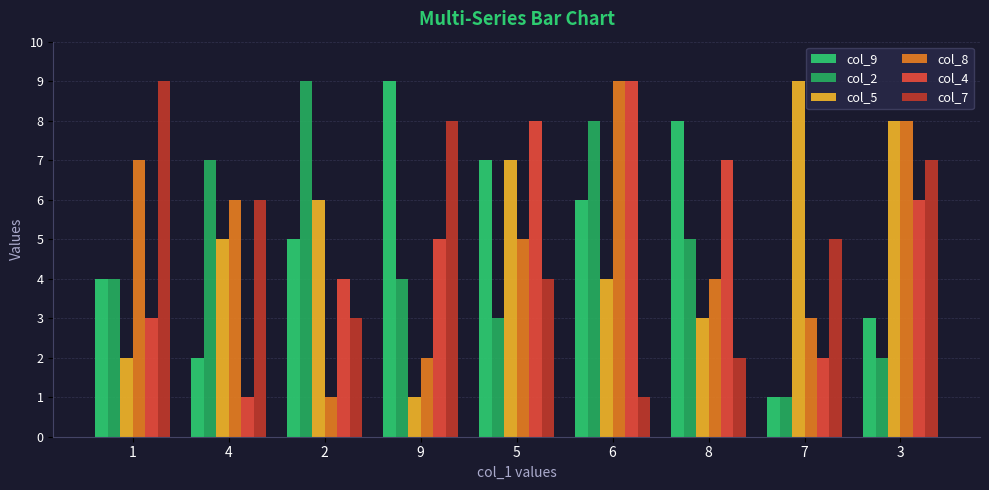

Which series has the widest spread of values?

col_9